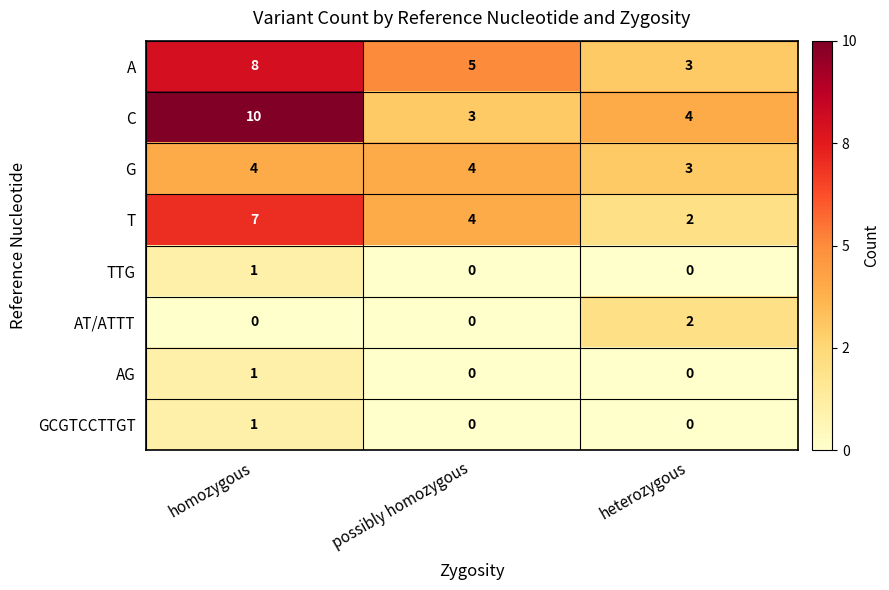

The value of AG at possibly homozygous is -1. True or false?

False